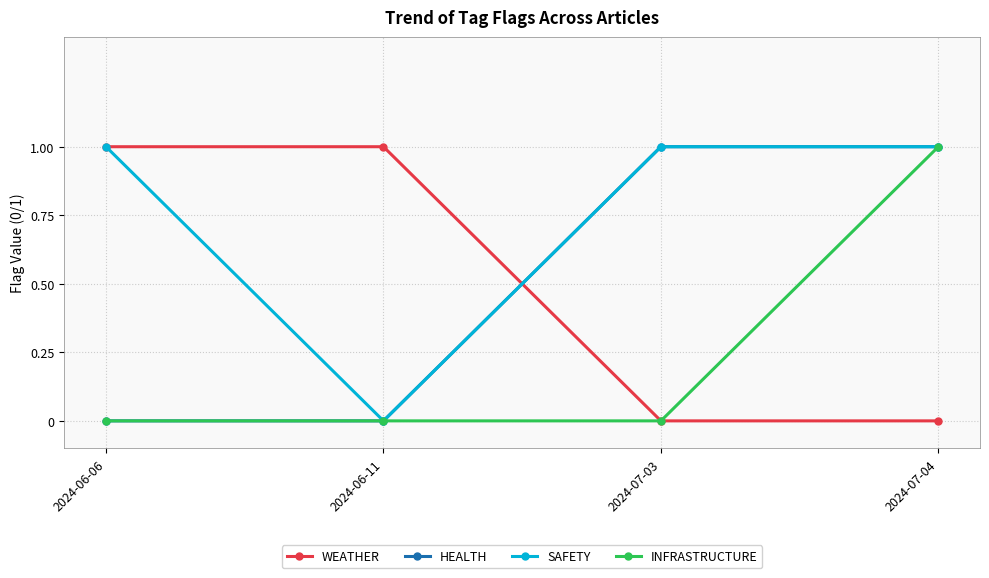

The value of SAFETY at 2024-07-03 is 1. True or false?

True